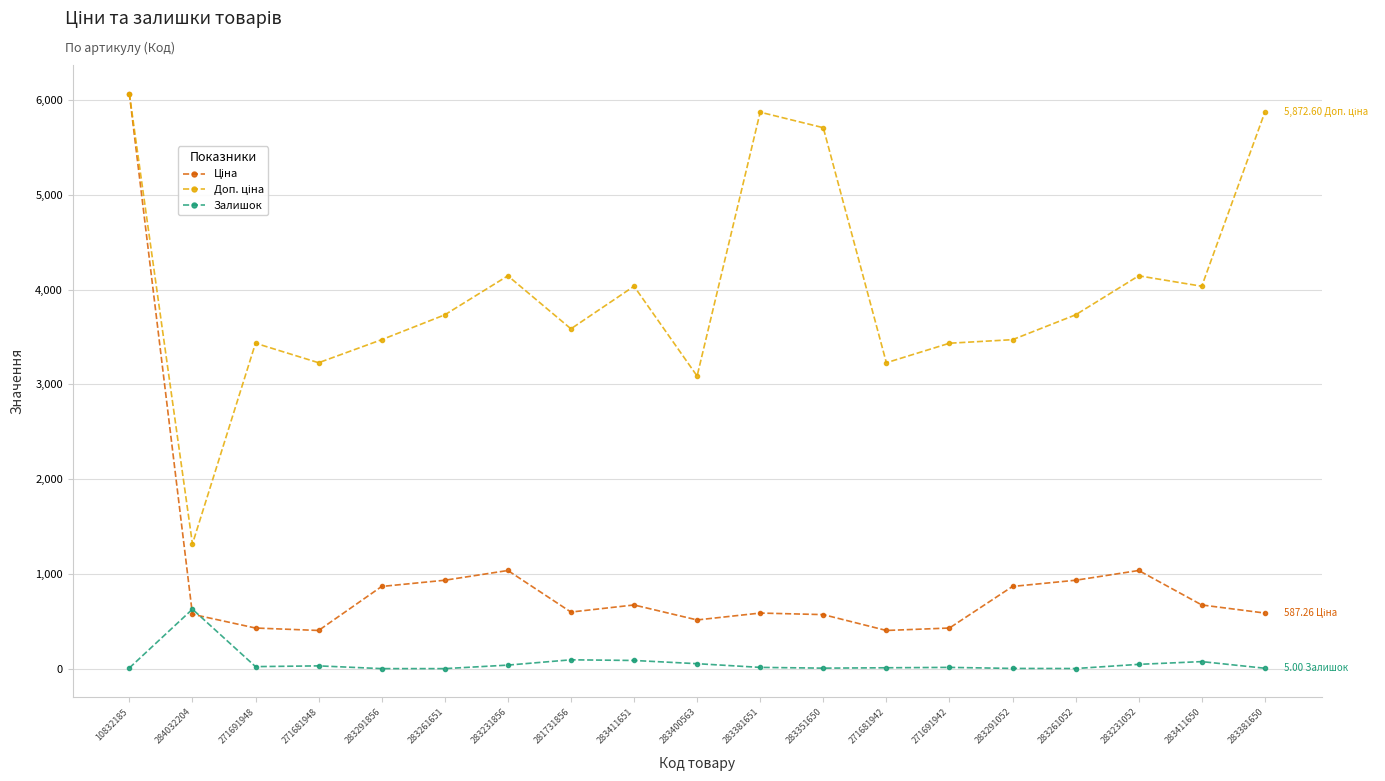

What is the difference between the maximum and minimum values in the Залишок series?

627.0